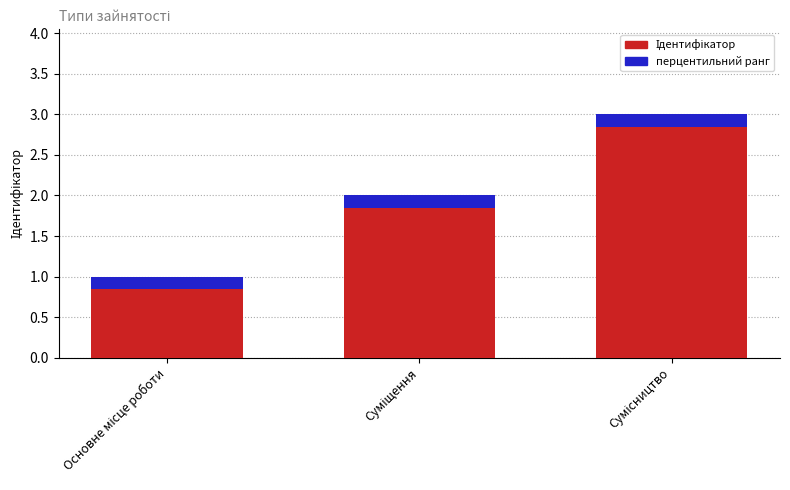

At which category is the sum across all series the highest?

Сумісництво